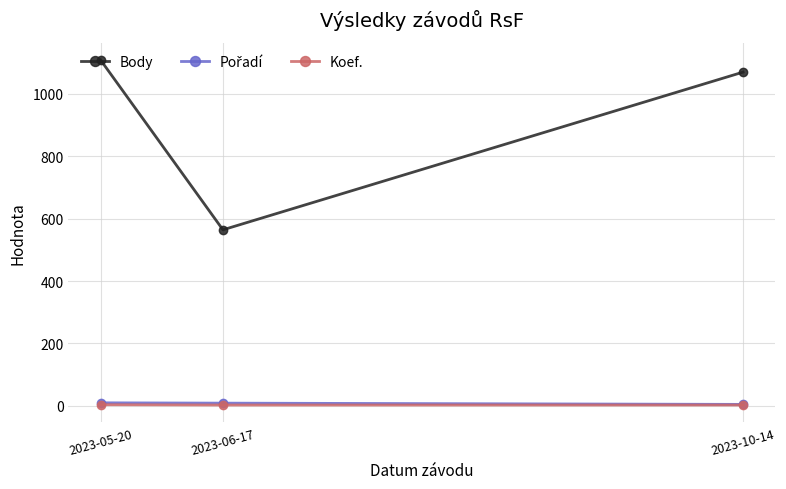

What position from the left is 2023-10-14?

3